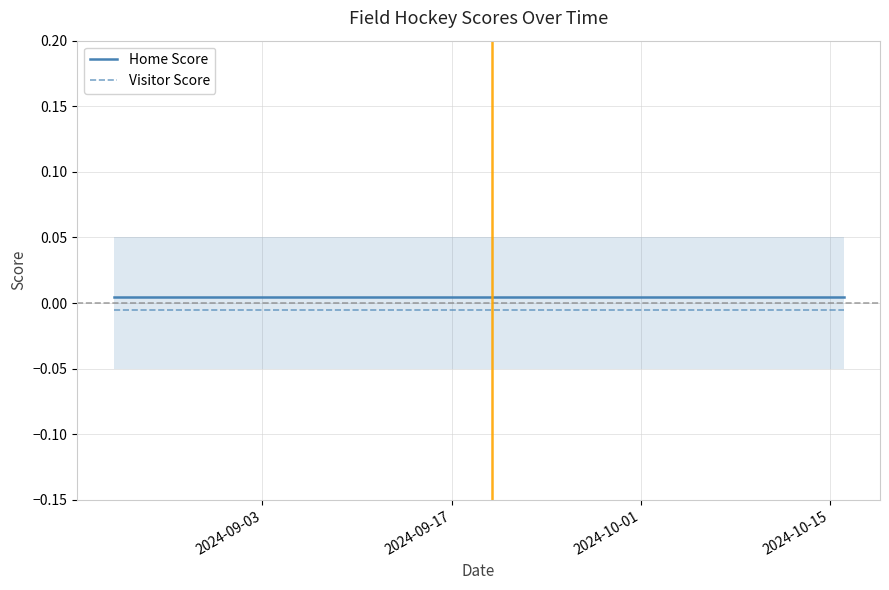

True or false: Visitor Score has more than 2 points higher than both neighbors.

False